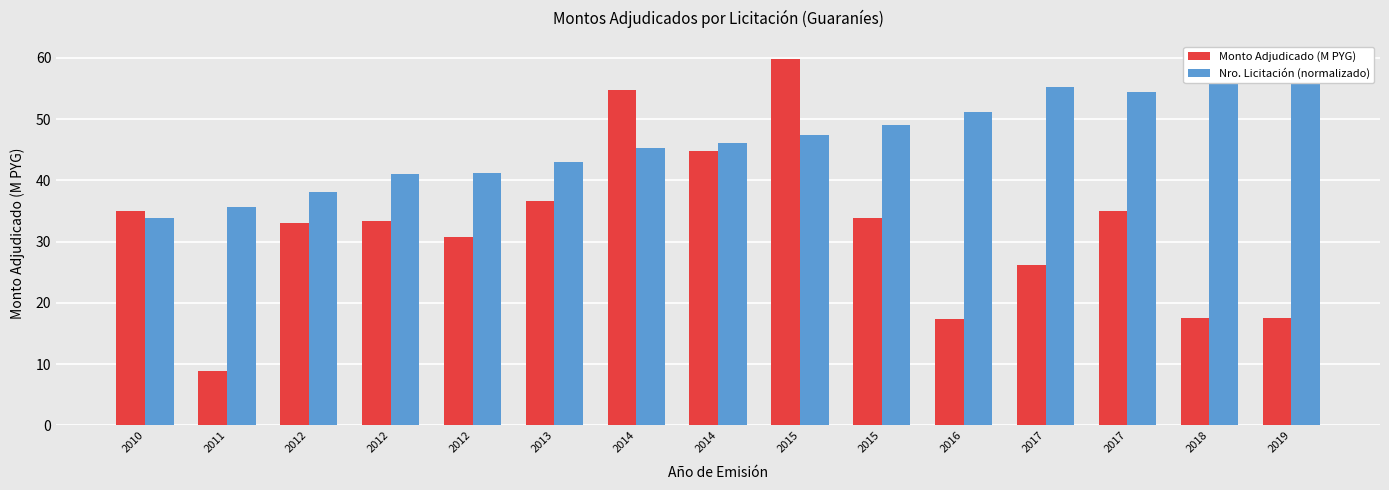

List the labels in order of Monto Adjudicado (M PYG) value, largest first.

2015, 2014, 2014, 2013, 2010, 2017, 2015, 2012, 2012, 2012, 2017, 2018, 2019, 2016, 2011